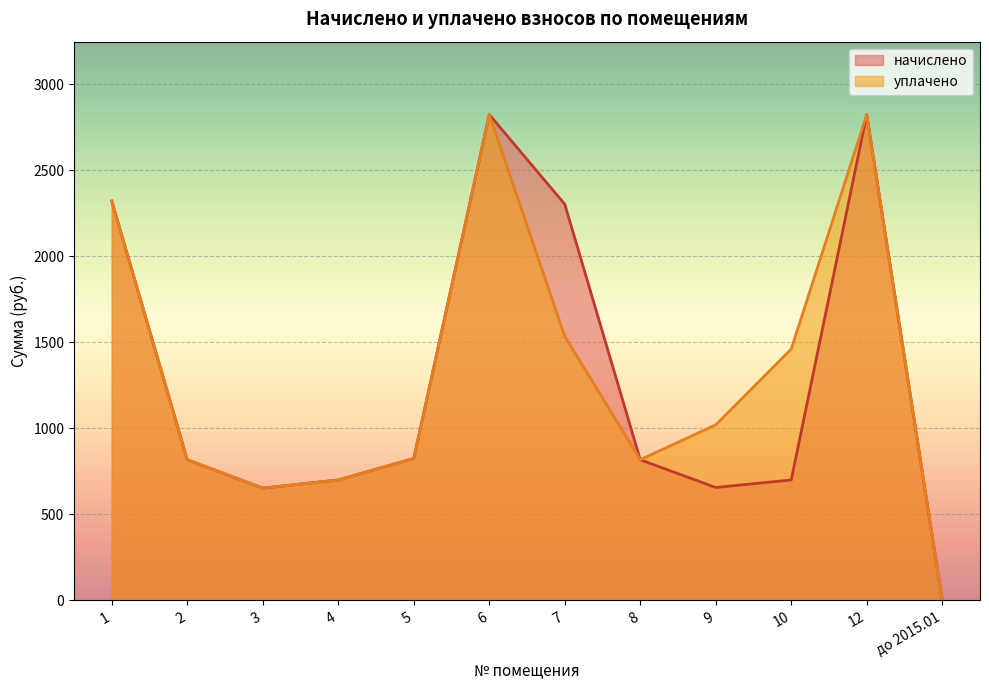

True or false: начислено and уплачено cross at least once.

False